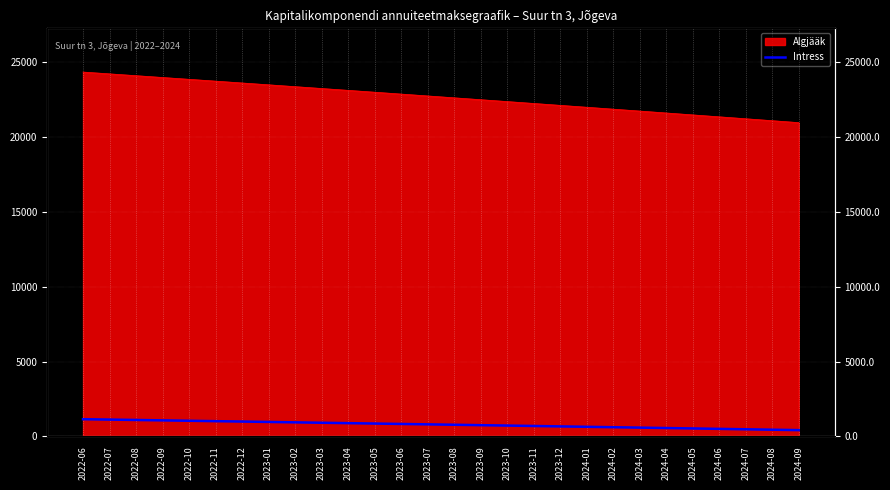

How many values are below 805?

14